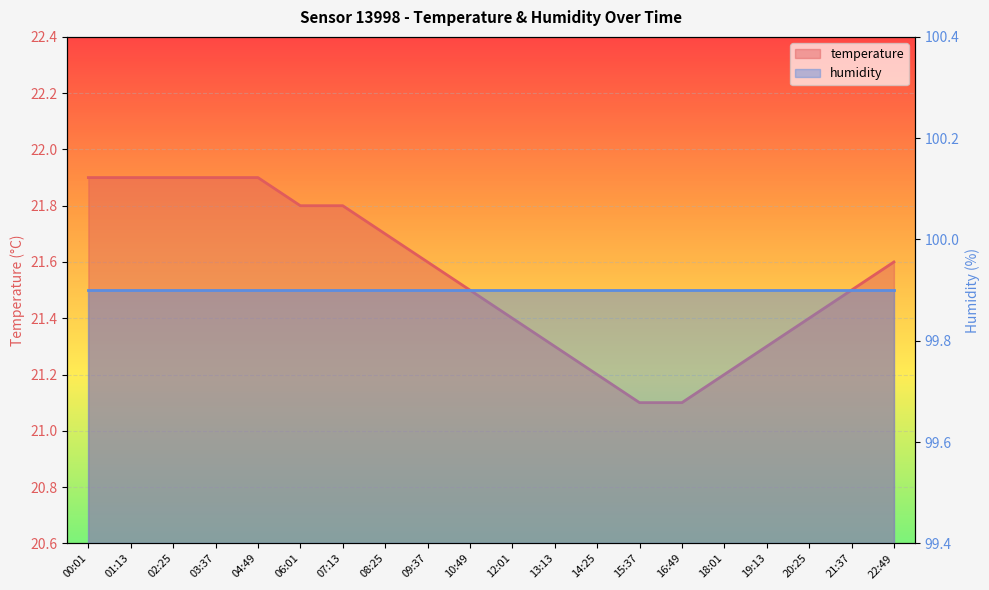

Reading left to right, what are all the values shown in this chart?

00:01=21.9	01:13=21.9	02:25=21.9	03:37=21.9	04:49=21.9	06:01=21.8	07:13=21.8	08:25=21.7	09:37=21.6	10:49=21.5	12:01=21.4	13:13=21.3	14:25=21.2	15:37=21.1	16:49=21.1	18:01=21.2	19:13=21.3	20:25=21.4	21:37=21.5	22:49=21.6